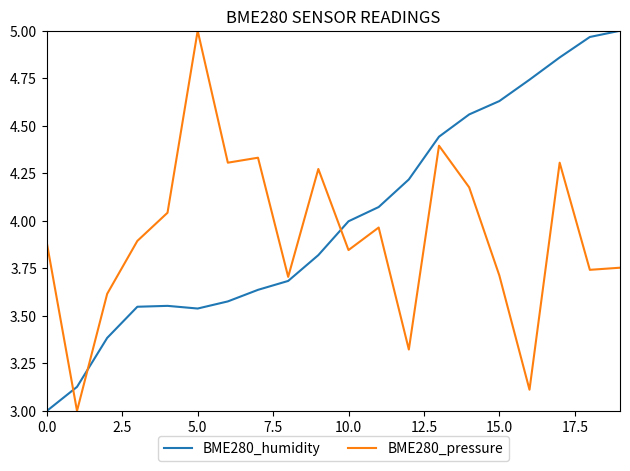

Rank the series by their average value, from highest to lowest.

BME280_humidity, BME280_pressure